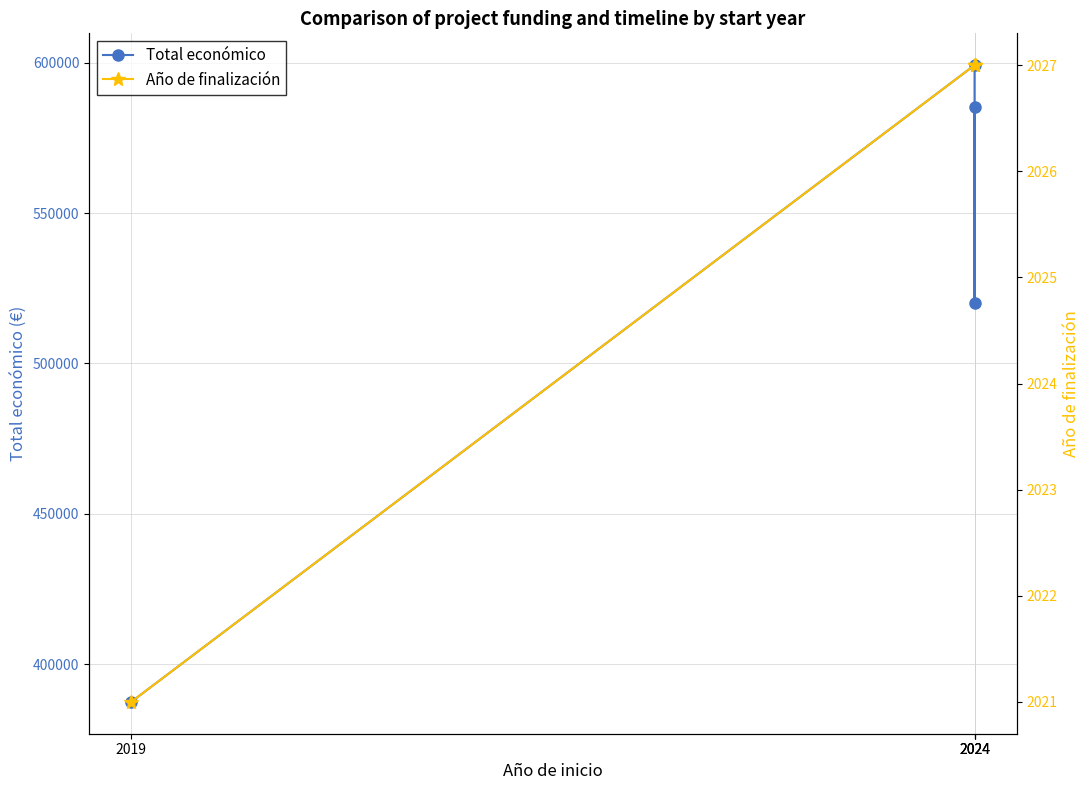

True or false: Año de finalización has a value of 2027 at 2024.

True